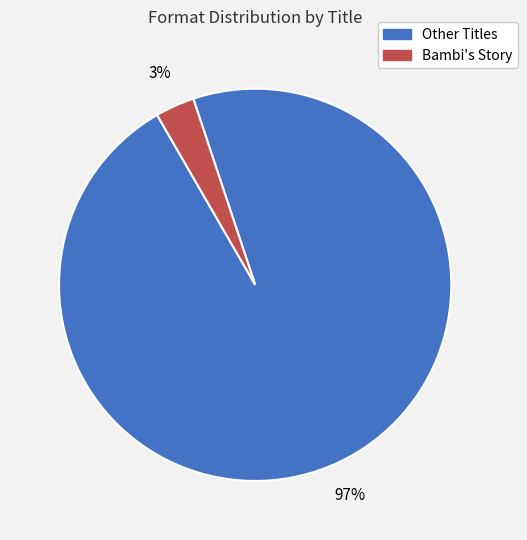

To the nearest percent, what is the average slice percentage?

50%